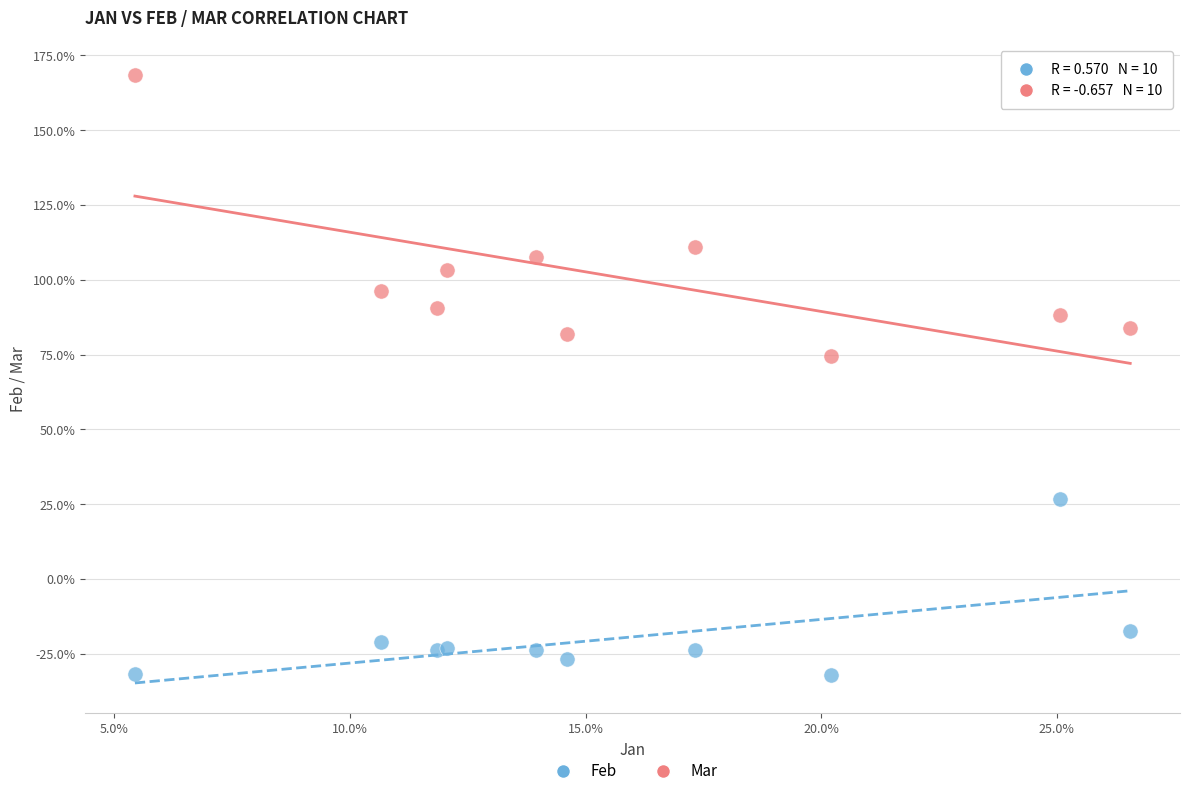

What are all the series names shown in the legend?

Feb, Mar